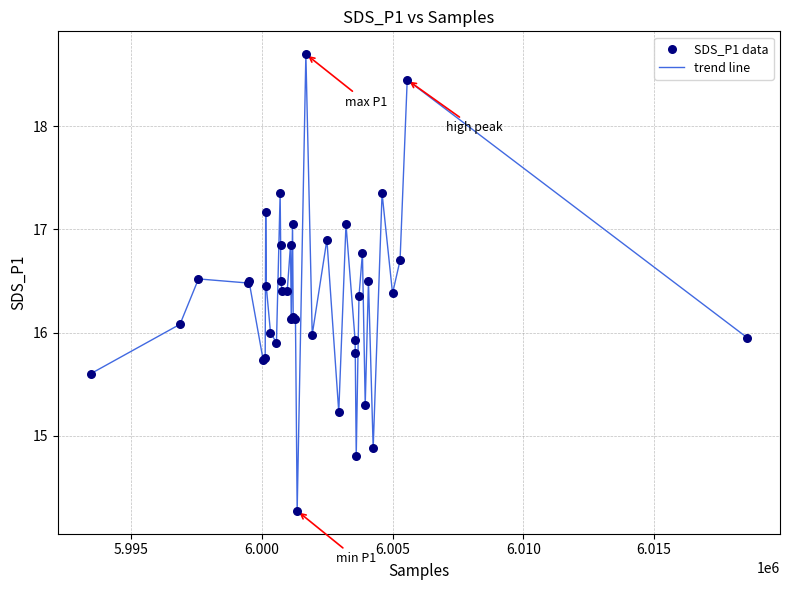

What is the difference between the maximum and minimum values?

4.4